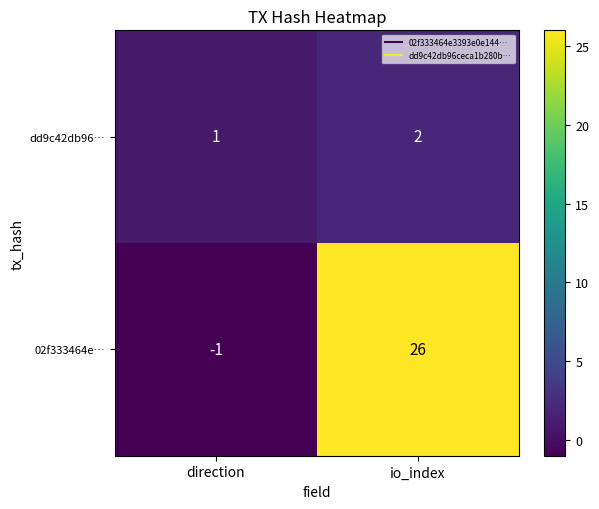

At how many categories does at least one series exceed 20?

1